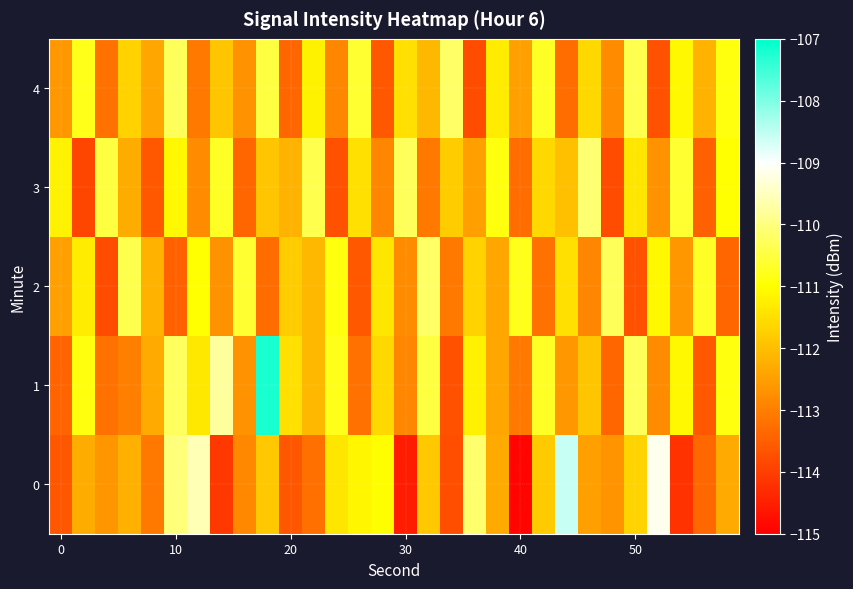

What is the greatest value displayed?

-107.2